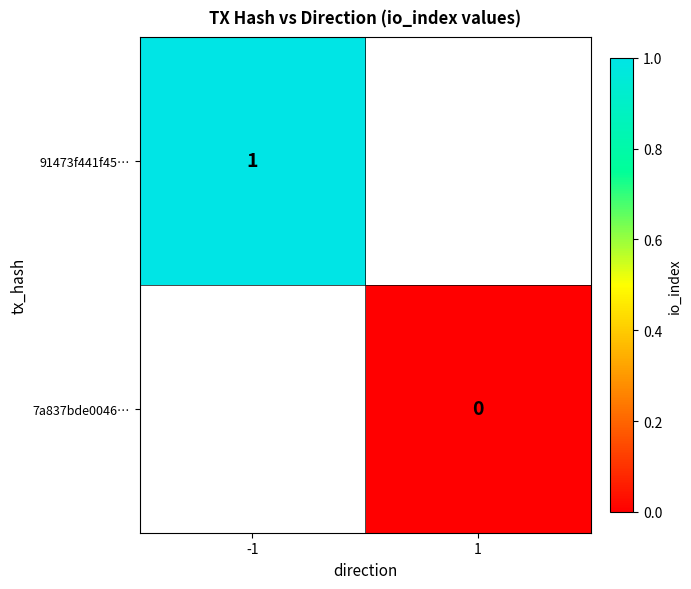

Is the value of 91473f441f45… at -1 greater than the value of 7a837bde0046… at 1?

Yes